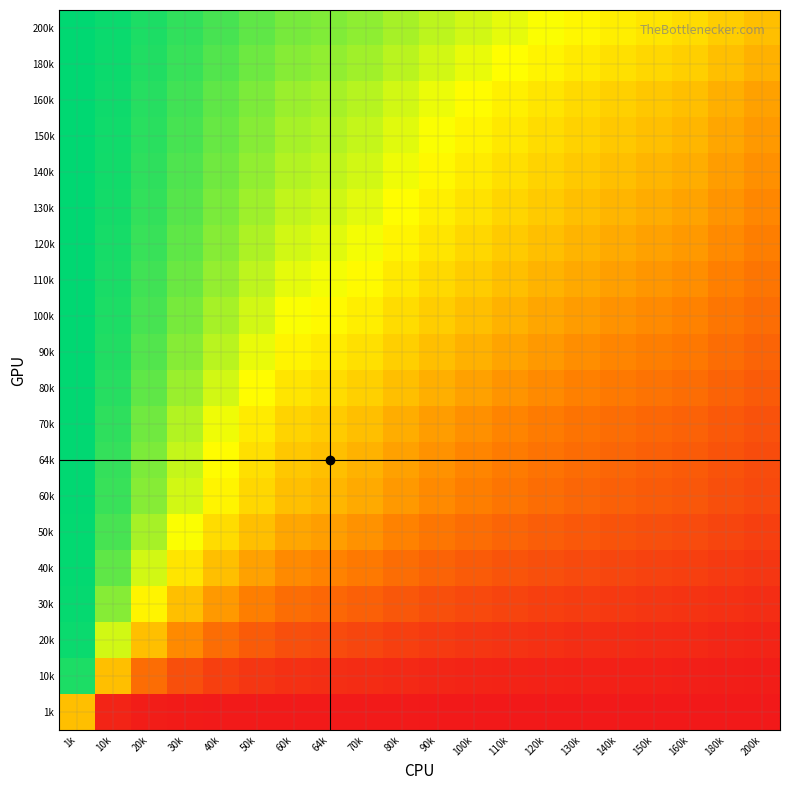

Reading right to left, transcribe all the data shown in this chart.

1k: 200k=-1.0	180k=-1.0	160k=-1.0	150k=-1.0	140k=-1.0	130k=-1.0	120k=-1.0	110k=-1.0	100k=-1.0	90k=-1.0	80k=-1.0	70k=-1.0	64k=-1.0	60k=-1.0	50k=-1.0	40k=-1.0	30k=-1.0	20k=-1.0	10k=-0.9	1k=0.0
10k: 200k=-1.0	180k=-1.0	160k=-1.0	150k=-1.0	140k=-1.0	130k=-0.9	120k=-0.9	110k=-0.9	100k=-0.9	90k=-0.9	80k=-0.9	70k=-0.9	64k=-0.9	60k=-0.8	50k=-0.8	40k=-0.7	30k=-0.6	20k=-0.5	10k=0.0	1k=0.9
20k: 200k=-0.9	180k=-0.9	160k=-0.9	150k=-0.9	140k=-0.9	130k=-0.9	120k=-0.8	110k=-0.8	100k=-0.8	90k=-0.8	80k=-0.7	70k=-0.7	64k=-0.7	60k=-0.6	50k=-0.6	40k=-0.5	30k=-0.3	20k=0.0	10k=0.5	1k=1.0
30k: 200k=-0.9	180k=-0.8	160k=-0.8	150k=-0.8	140k=-0.8	130k=-0.8	120k=-0.7	110k=-0.7	100k=-0.7	90k=-0.6	80k=-0.6	70k=-0.5	64k=-0.5	60k=-0.5	50k=-0.3	40k=-0.2	30k=0.0	20k=0.3	10k=0.6	1k=1.0
40k: 200k=-0.8	180k=-0.8	160k=-0.7	150k=-0.7	140k=-0.7	130k=-0.7	120k=-0.6	110k=-0.6	100k=-0.6	90k=-0.5	80k=-0.5	70k=-0.4	64k=-0.3	60k=-0.3	50k=-0.2	40k=0.0	30k=0.2	20k=0.5	10k=0.7	1k=1.0
50k: 200k=-0.7	180k=-0.7	160k=-0.7	150k=-0.6	140k=-0.6	130k=-0.6	120k=-0.5	110k=-0.5	100k=-0.5	90k=-0.4	80k=-0.3	70k=-0.2	64k=-0.2	60k=-0.1	50k=0.0	40k=0.2	30k=0.3	20k=0.6	10k=0.8	1k=1.0
60k: 200k=-0.7	180k=-0.6	160k=-0.6	150k=-0.6	140k=-0.5	130k=-0.5	120k=-0.5	110k=-0.4	100k=-0.3	90k=-0.3	80k=-0.2	70k=-0.1	64k=-0.0	60k=0.0	50k=0.1	40k=0.3	30k=0.5	20k=0.6	10k=0.8	1k=1.0
64k: 200k=-0.7	180k=-0.6	160k=-0.6	150k=-0.5	140k=-0.5	130k=-0.5	120k=-0.4	110k=-0.4	100k=-0.3	90k=-0.2	80k=-0.2	70k=-0.1	64k=0.0	60k=0.0	50k=0.2	40k=0.3	30k=0.5	20k=0.7	10k=0.9	1k=1.0
70k: 200k=-0.6	180k=-0.6	160k=-0.5	150k=-0.5	140k=-0.5	130k=-0.4	120k=-0.4	110k=-0.3	100k=-0.2	90k=-0.2	80k=-0.1	70k=0.0	64k=0.1	60k=0.1	50k=0.2	40k=0.4	30k=0.5	20k=0.7	10k=0.9	1k=1.0
80k: 200k=-0.6	180k=-0.5	160k=-0.5	150k=-0.4	140k=-0.4	130k=-0.3	120k=-0.3	110k=-0.2	100k=-0.2	90k=-0.1	80k=0.0	70k=0.1	64k=0.2	60k=0.2	50k=0.3	40k=0.5	30k=0.6	20k=0.7	10k=0.9	1k=1.0
90k: 200k=-0.5	180k=-0.5	160k=-0.4	150k=-0.3	140k=-0.3	130k=-0.3	120k=-0.2	110k=-0.1	100k=-0.1	90k=0.0	80k=0.1	70k=0.2	64k=0.2	60k=0.3	50k=0.4	40k=0.5	30k=0.6	20k=0.8	10k=0.9	1k=1.0
100k: 200k=-0.5	180k=-0.4	160k=-0.3	150k=-0.3	140k=-0.2	130k=-0.2	120k=-0.1	110k=-0.1	100k=0.0	90k=0.1	80k=0.2	70k=0.2	64k=0.3	60k=0.3	50k=0.5	40k=0.6	30k=0.7	20k=0.8	10k=0.9	1k=1.0
110k: 200k=-0.4	180k=-0.3	160k=-0.3	150k=-0.2	140k=-0.2	130k=-0.1	120k=-0.1	110k=0.0	100k=0.1	90k=0.1	80k=0.2	70k=0.3	64k=0.4	60k=0.4	50k=0.5	40k=0.6	30k=0.7	20k=0.8	10k=0.9	1k=1.0
120k: 200k=-0.3	180k=-0.3	160k=-0.2	150k=-0.2	140k=-0.1	130k=-0.1	120k=0.0	110k=0.1	100k=0.1	90k=0.2	80k=0.3	70k=0.4	64k=0.4	60k=0.5	50k=0.5	40k=0.6	30k=0.7	20k=0.8	10k=0.9	1k=1.0
130k: 200k=-0.3	180k=-0.2	160k=-0.1	150k=-0.1	140k=-0.1	130k=0.0	120k=0.1	110k=0.1	100k=0.2	90k=0.3	80k=0.3	70k=0.4	64k=0.5	60k=0.5	50k=0.6	40k=0.7	30k=0.8	20k=0.9	10k=0.9	1k=1.0
140k: 200k=-0.2	180k=-0.2	160k=-0.1	150k=-0.0	140k=0.0	130k=0.1	120k=0.1	110k=0.2	100k=0.2	90k=0.3	80k=0.4	70k=0.5	64k=0.5	60k=0.5	50k=0.6	40k=0.7	30k=0.8	20k=0.9	10k=1.0	1k=1.0
150k: 200k=-0.2	180k=-0.1	160k=-0.0	150k=0.0	140k=0.0	130k=0.1	120k=0.2	110k=0.2	100k=0.3	90k=0.3	80k=0.4	70k=0.5	64k=0.5	60k=0.6	50k=0.6	40k=0.7	30k=0.8	20k=0.9	10k=1.0	1k=1.0
160k: 200k=-0.2	180k=-0.1	160k=0.0	150k=0.0	140k=0.1	130k=0.1	120k=0.2	110k=0.3	100k=0.3	90k=0.4	80k=0.5	70k=0.5	64k=0.6	60k=0.6	50k=0.7	40k=0.7	30k=0.8	20k=0.9	10k=1.0	1k=1.0
180k: 200k=-0.1	180k=0.0	160k=0.1	150k=0.1	140k=0.2	130k=0.2	120k=0.3	110k=0.3	100k=0.4	90k=0.5	80k=0.5	70k=0.6	64k=0.6	60k=0.6	50k=0.7	40k=0.8	30k=0.8	20k=0.9	10k=1.0	1k=1.0
200k: 200k=0.0	180k=0.1	160k=0.2	150k=0.2	140k=0.2	130k=0.3	120k=0.3	110k=0.4	100k=0.5	90k=0.5	80k=0.6	70k=0.6	64k=0.7	60k=0.7	50k=0.7	40k=0.8	30k=0.9	20k=0.9	10k=1.0	1k=1.0